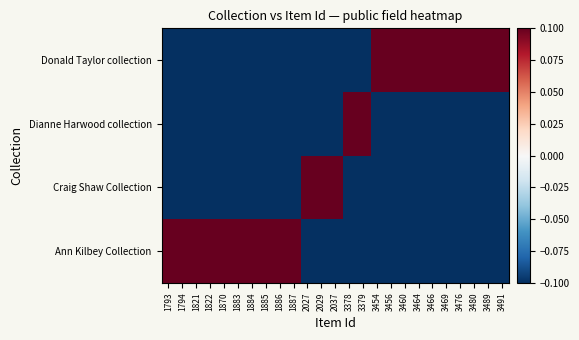

Count the number of categories in the chart.

25